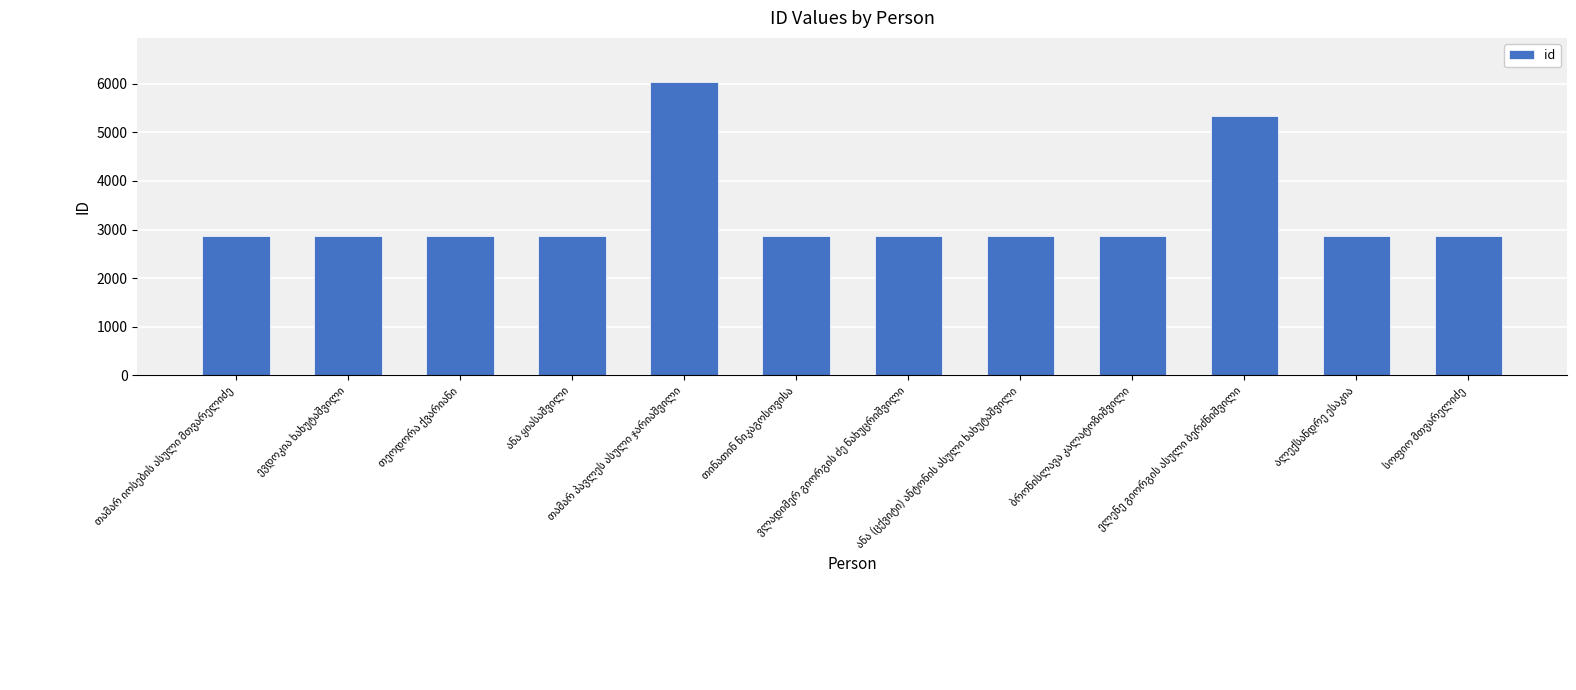

Are the bars horizontal?

No